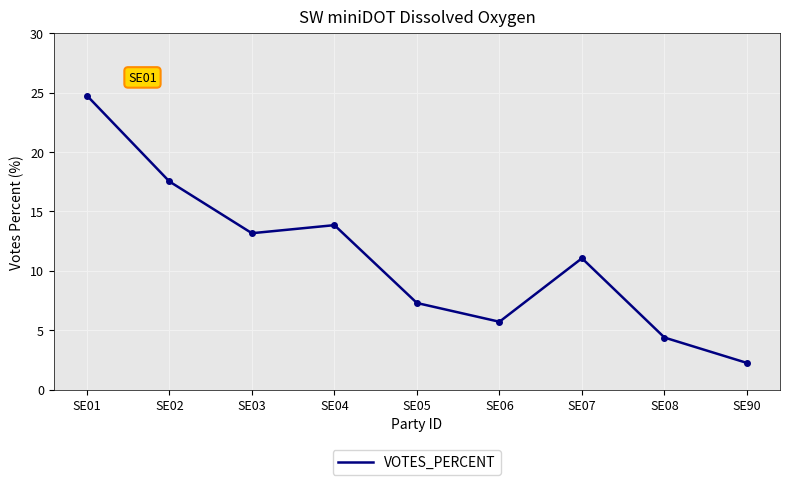

True or false: there are more than 0 points higher than both neighbors.

True